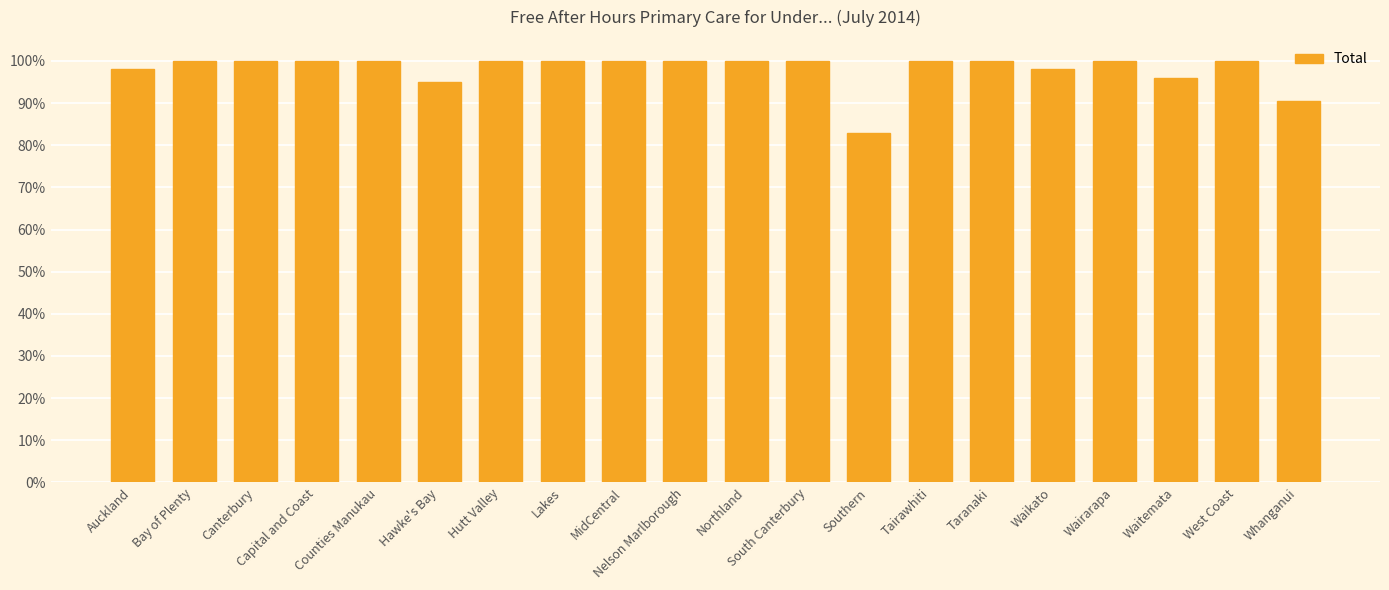

Is it true that the value at West Coast is 1.0?

True